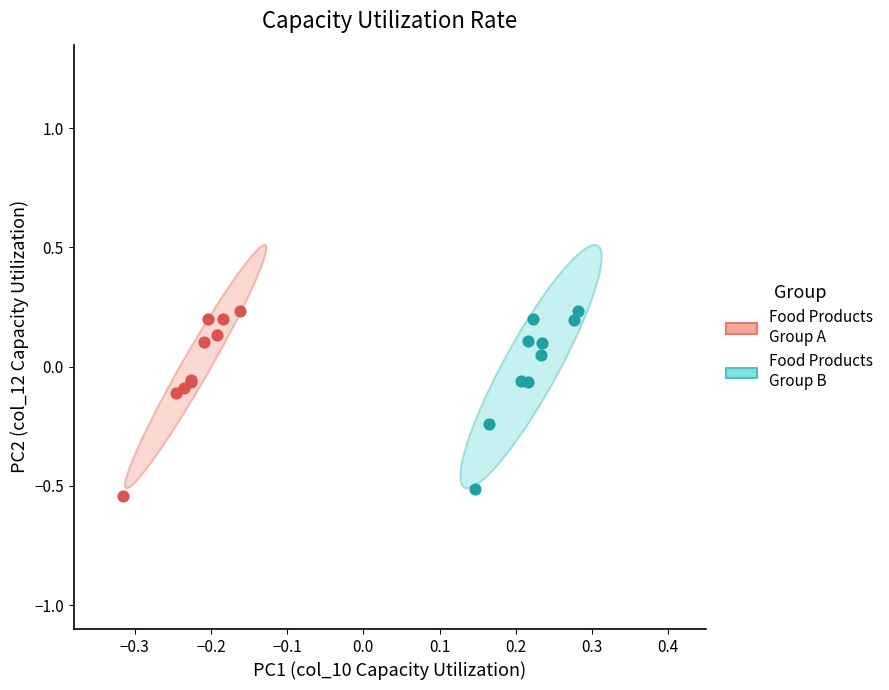

What are all the series names shown in the legend?

Food Products Group A, Food Products Group B